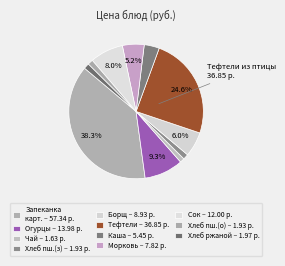

How many segments does this pie chart have?

11